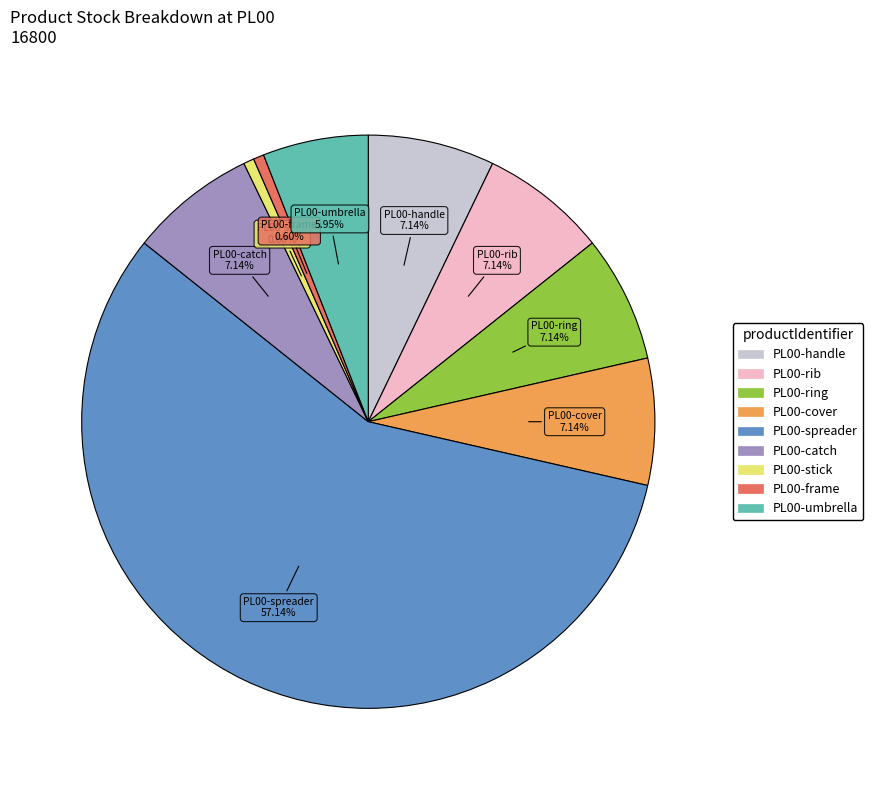

What percentage is the PL00-cover slice, to the nearest percent?

7%